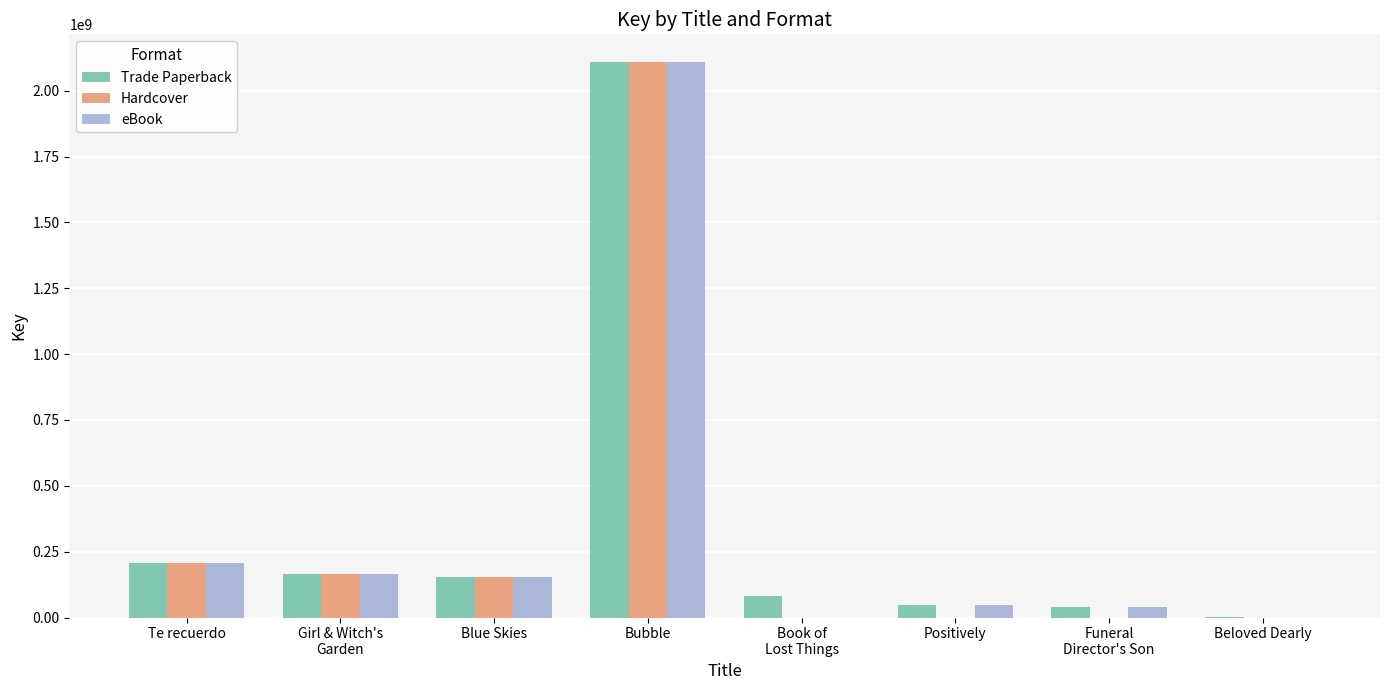

True or false: eBook has a value of 961589243 at Beloved Dearly.

False